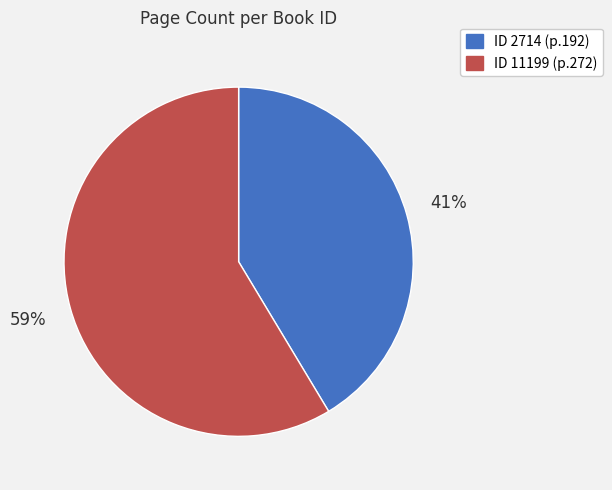

Is there any slice that represents more than half of the pie?

Yes